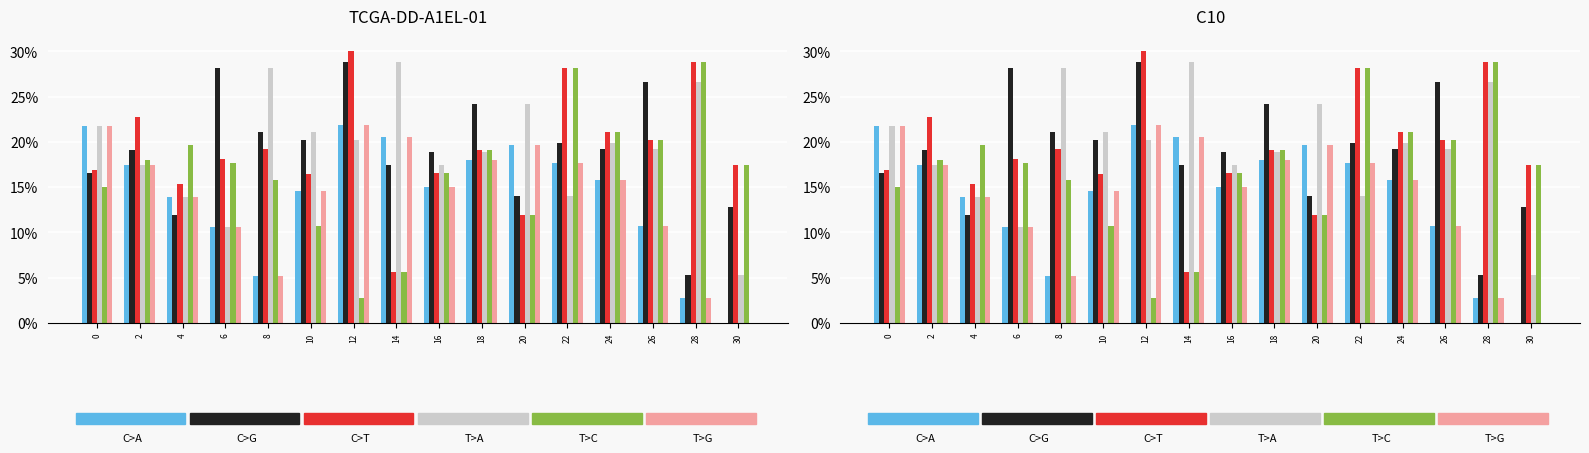

How many bars are there in each group?

6